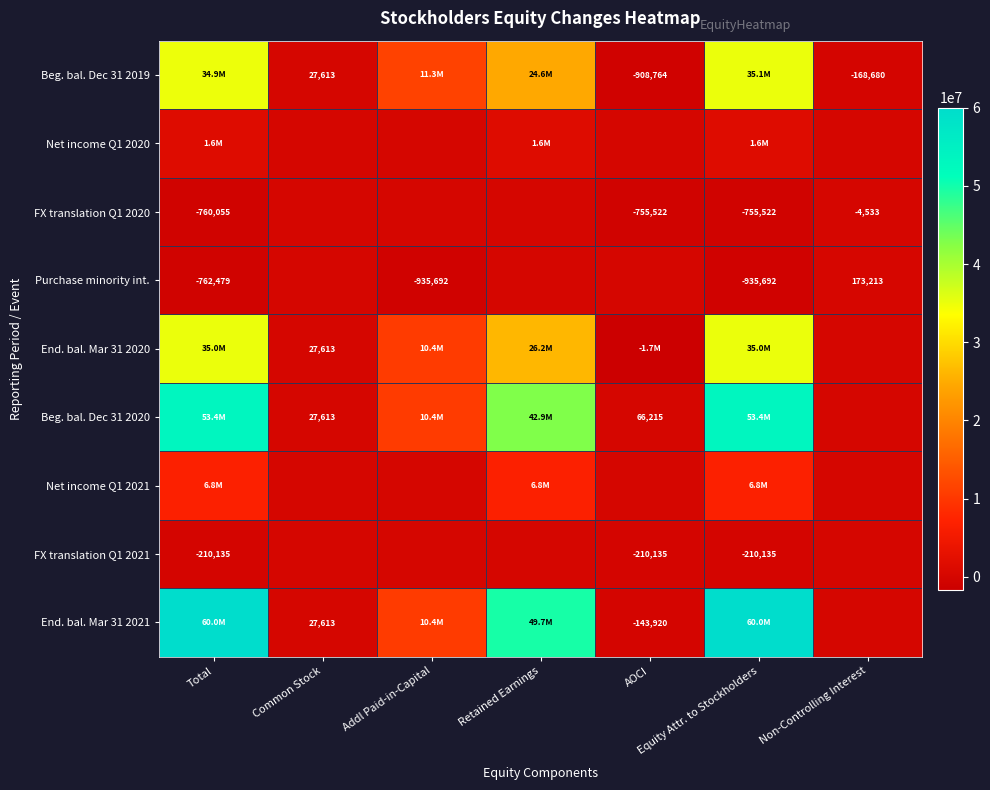

The Beg. bal. Dec 31 2020 series shows 66215 at AOCI. True or false?

True